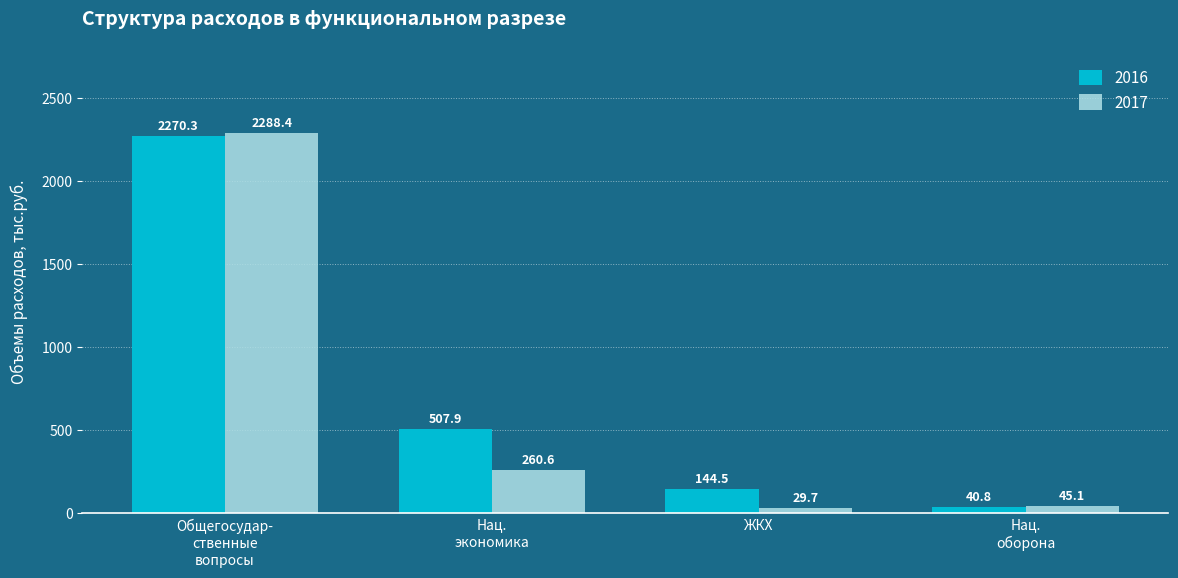

List the labels in order of 2017 value, largest first.

Общегосудар-
ственные
вопросы, Нац.
экономика, Нац.
оборона, ЖКХ